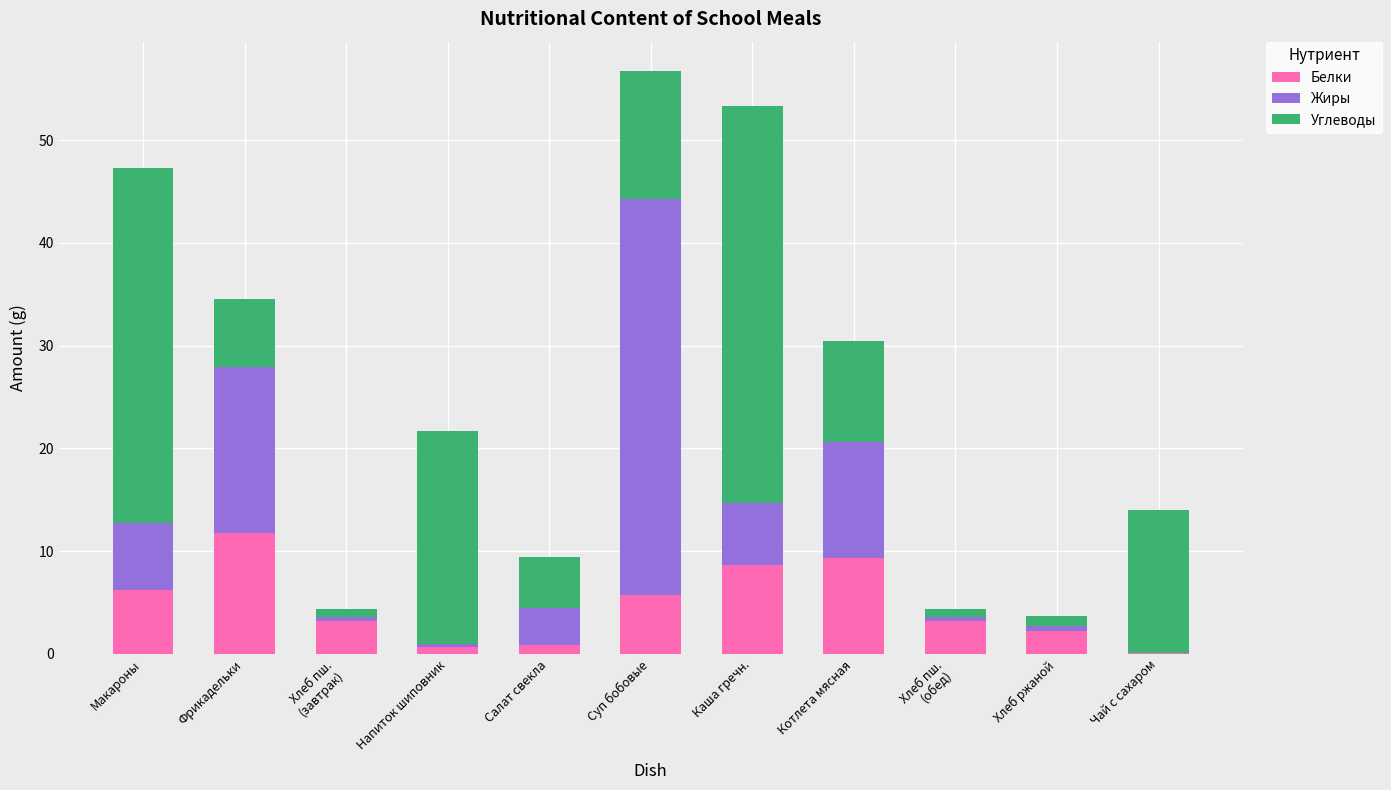

What is the highest value of the Белки series?

11.7